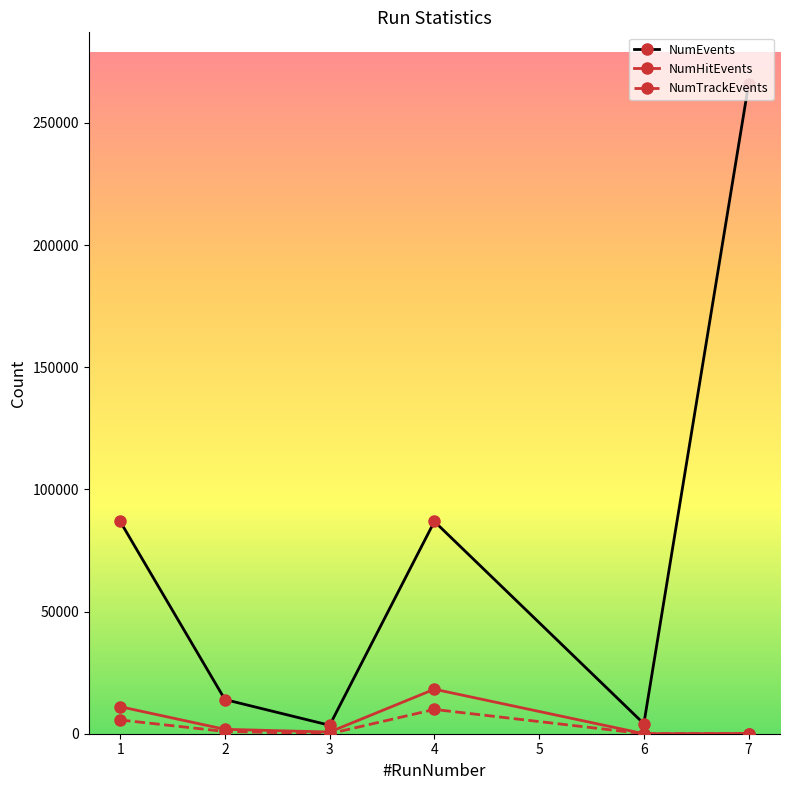

True or false: NumTrackEvents and NumEvents cross at least once.

False